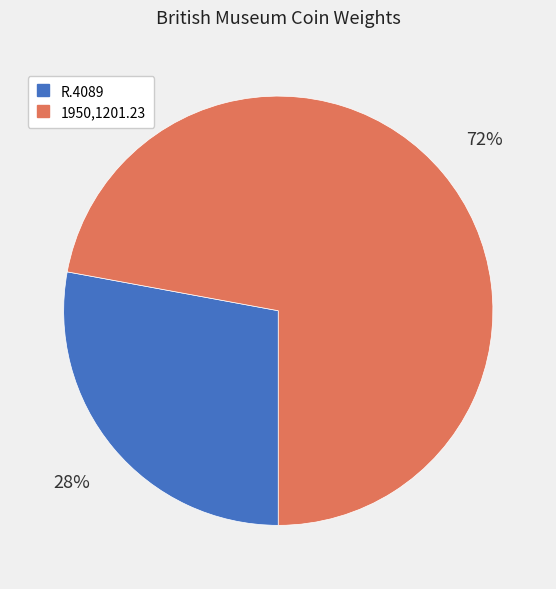

Which slice is the smallest?

R.4089